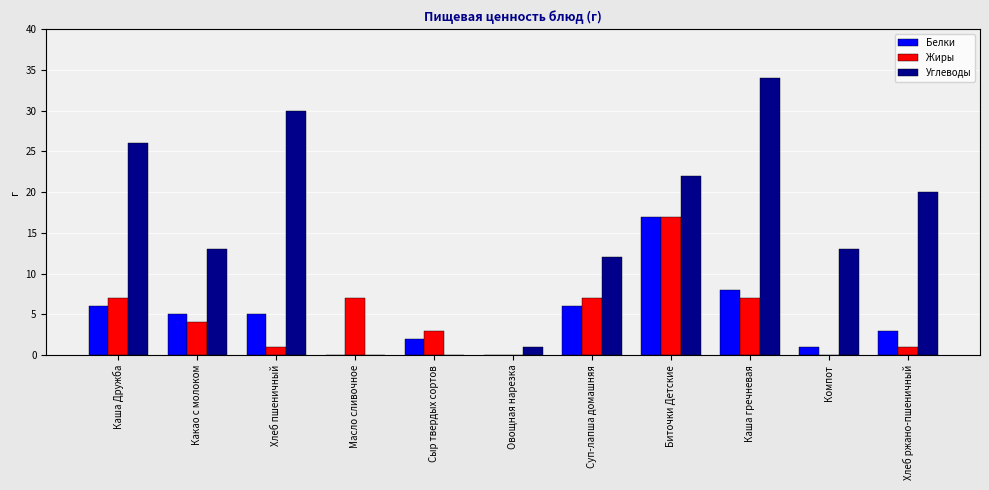

Is it true that Углеводы equals 30 at Хлеб пшеничный?

True